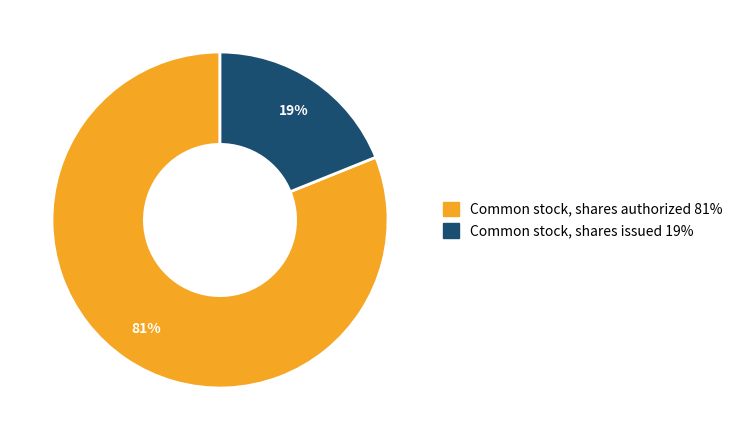

To the nearest percent, what is the difference between the largest and smallest slice percentages?

62%